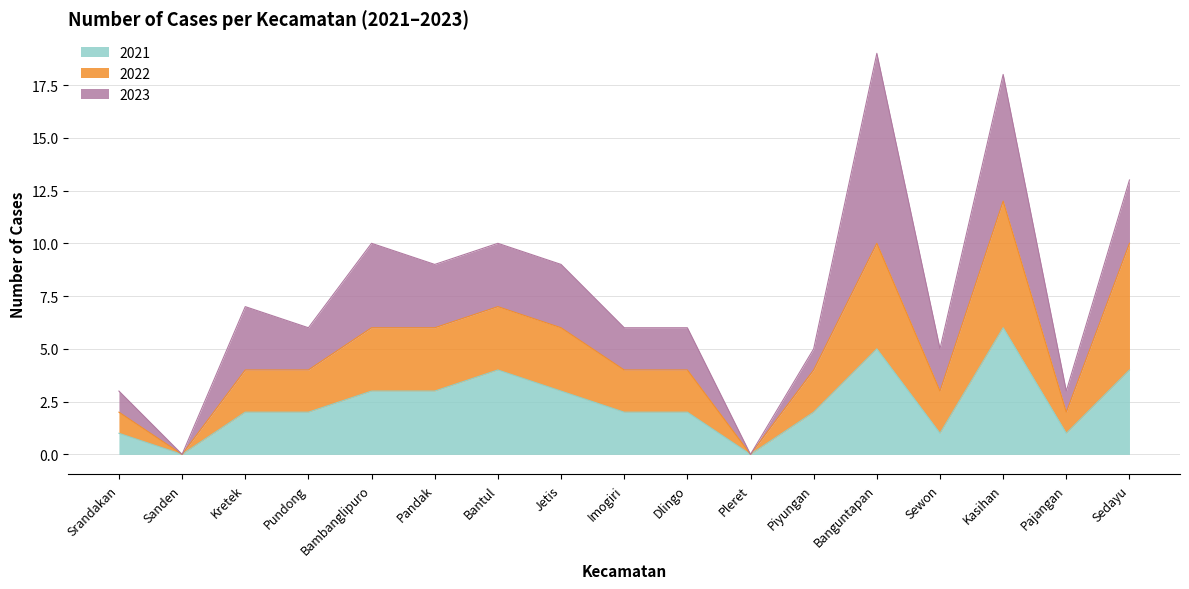

What is the approximate value of 2022 at Pandak, to the nearest 5?

5